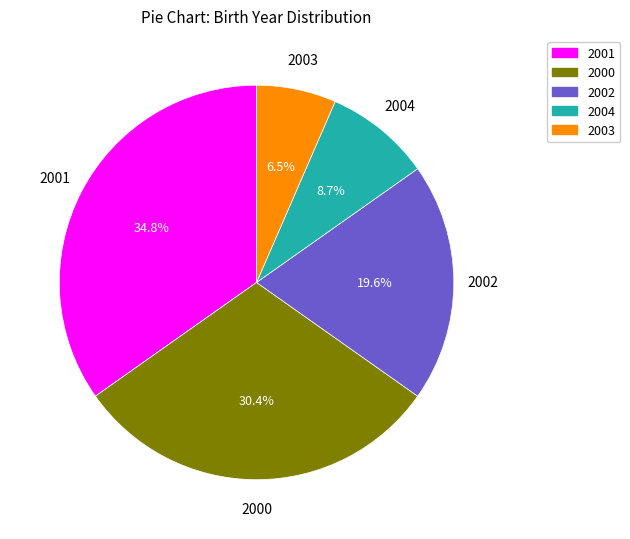

What percentage is the 2002 slice, to the nearest percent?

20%